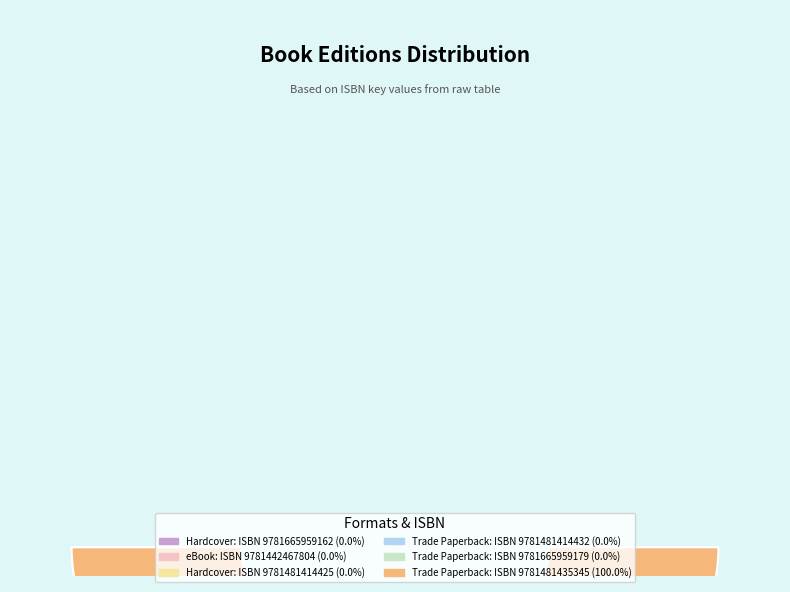

Is there a majority slice in this chart?

Yes